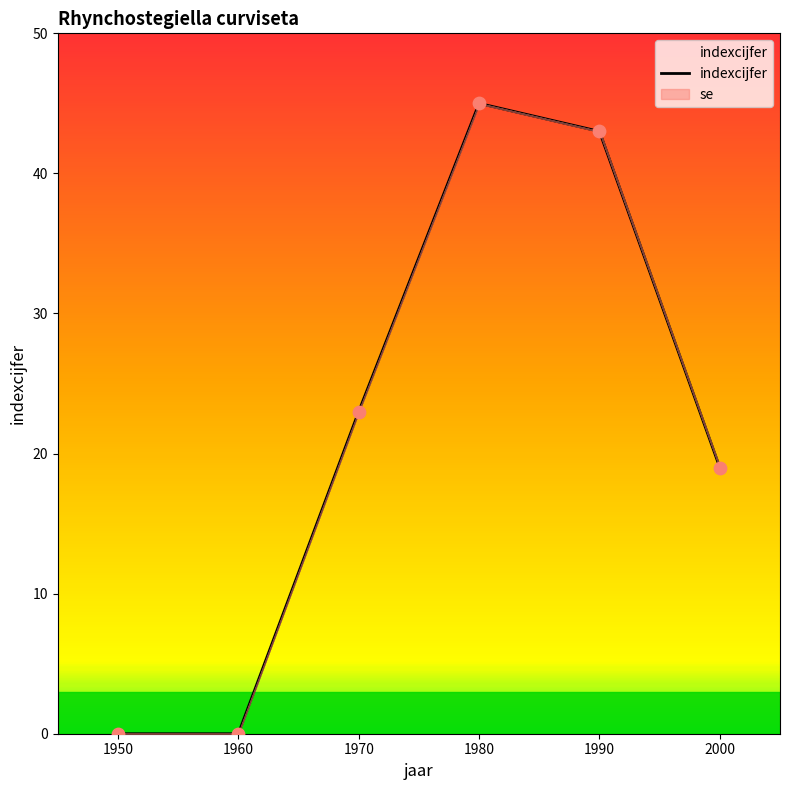

What is the ratio of the value at 1980 to the value at 1970?

2.0